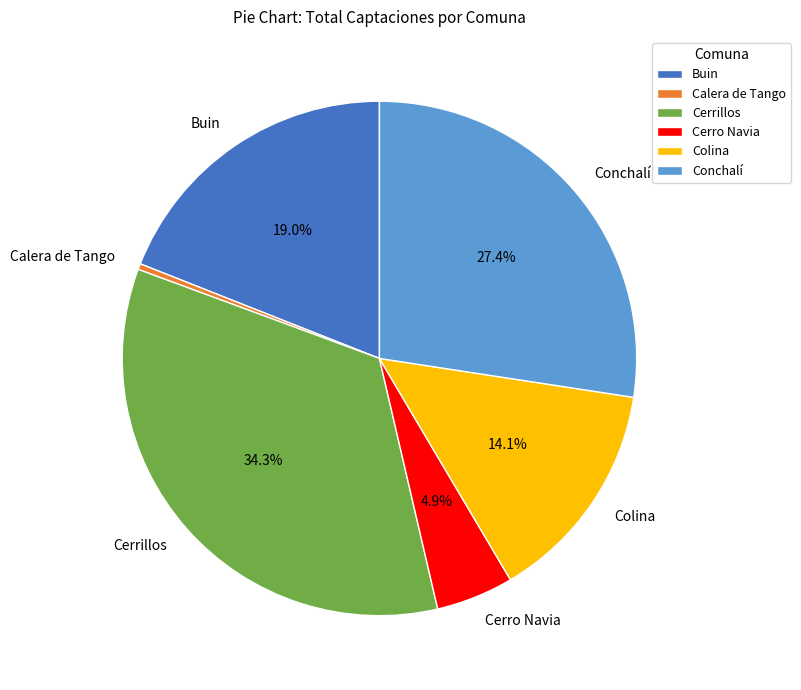

To the nearest percent, what is the difference between the largest and smallest slice percentages?

34%